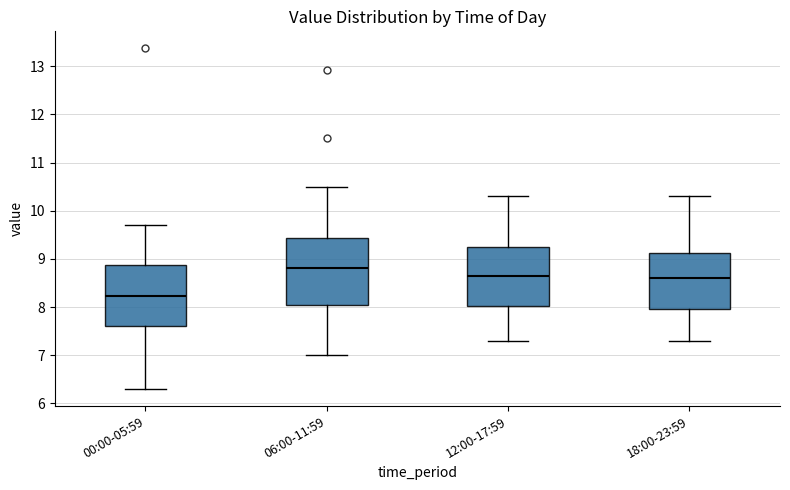

Comparing the boxes themselves (not the whiskers), which one is the tallest?

06:00-11:59